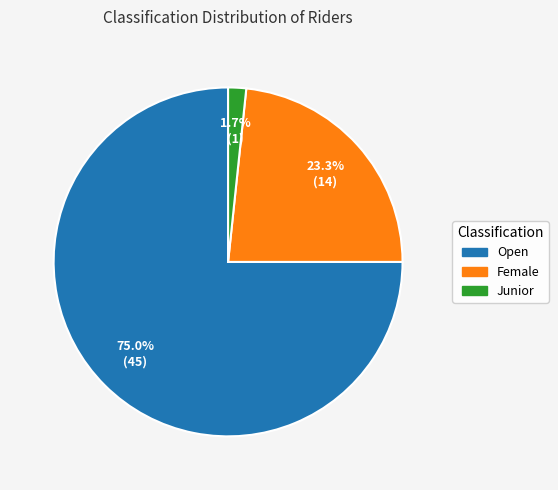

To the nearest percent, what percentage of the pie is Open?

75%